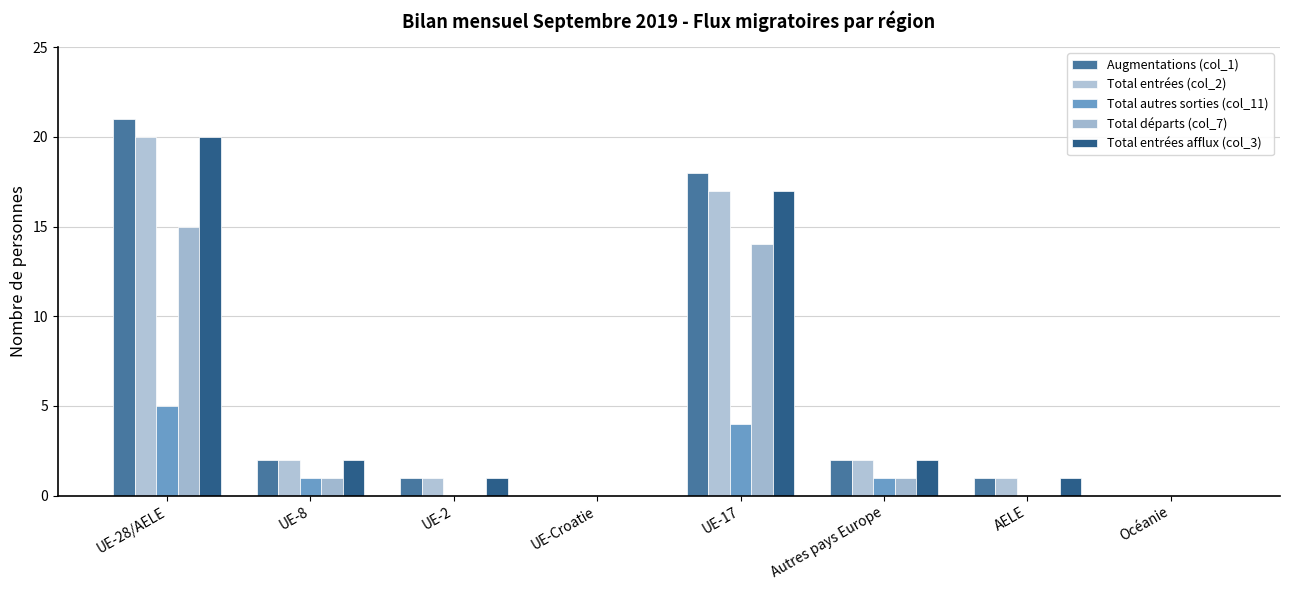

At which label does Total autres sorties (col_11) reach its minimum?

UE-2